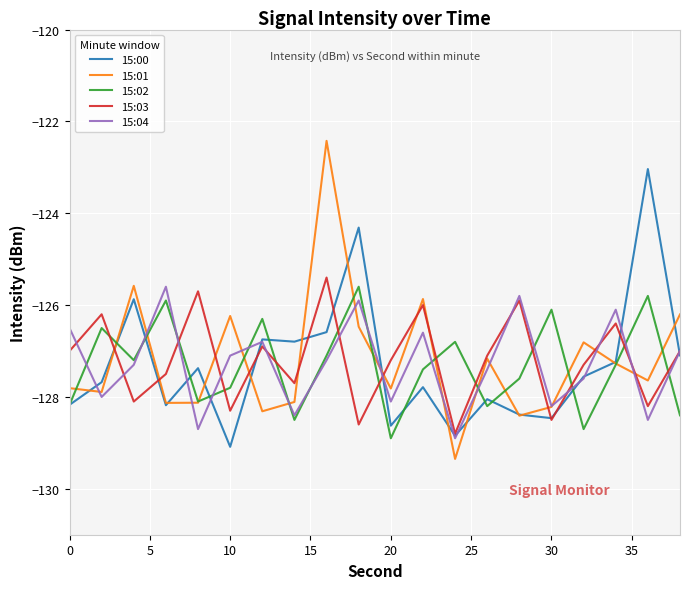

Which series has the largest range (max minus min)?

15:01